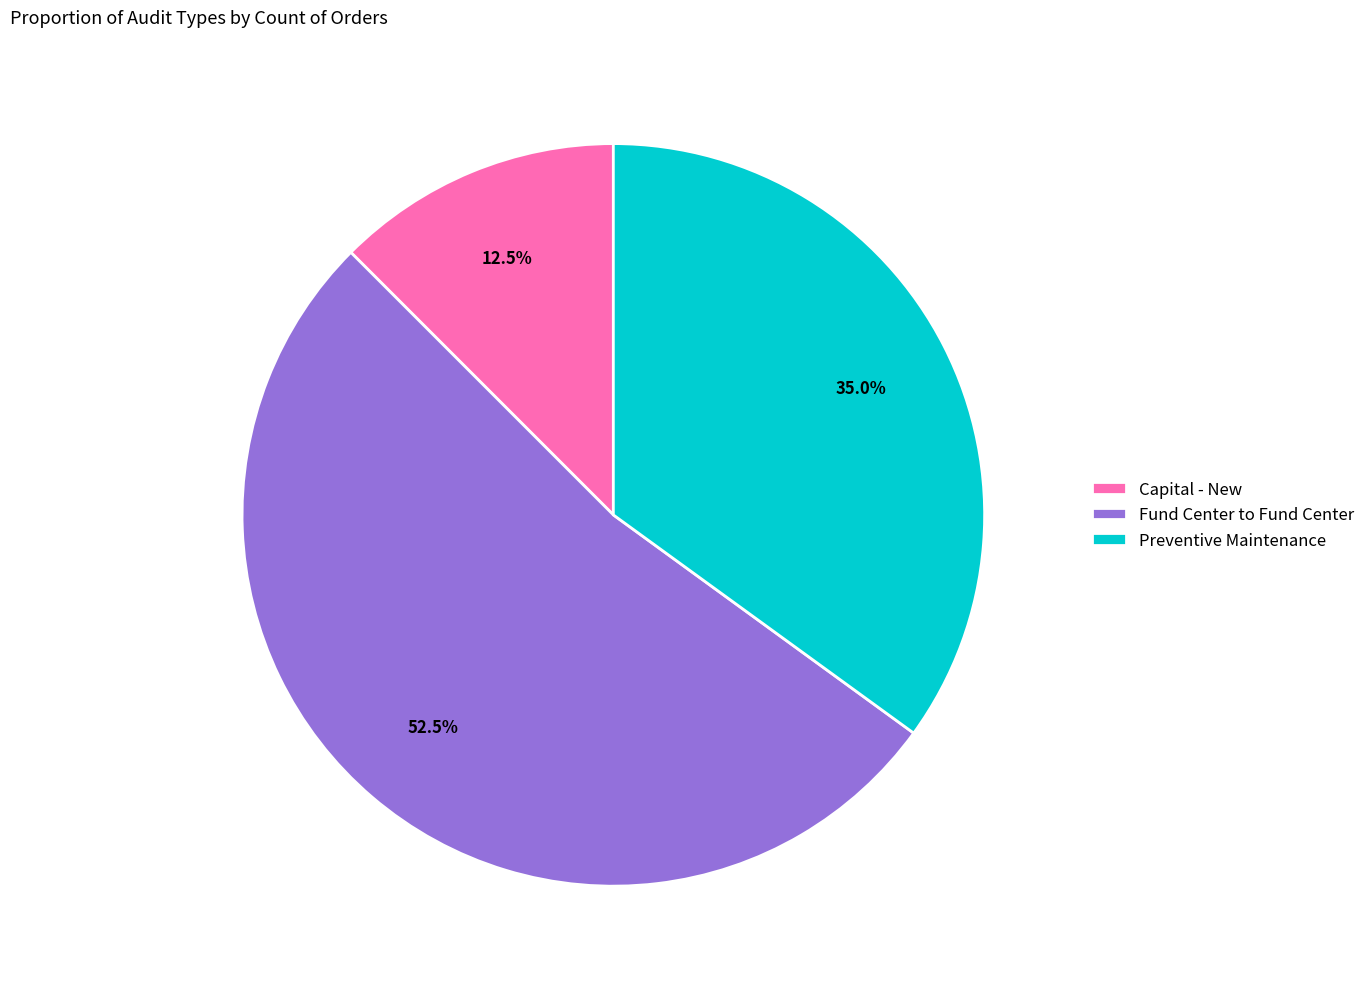

Which slice is the largest?

Fund Center to Fund Center